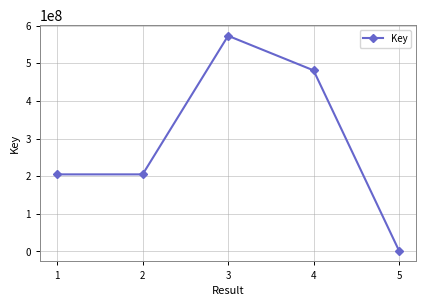

The chart shows a value of 573239613 at 3. True or false?

True